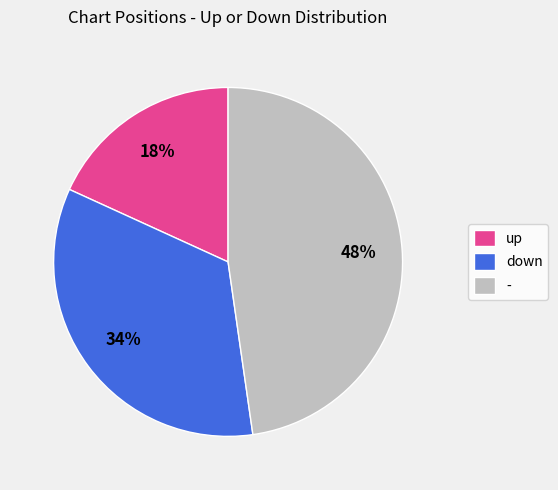

Which slice is the largest?

-